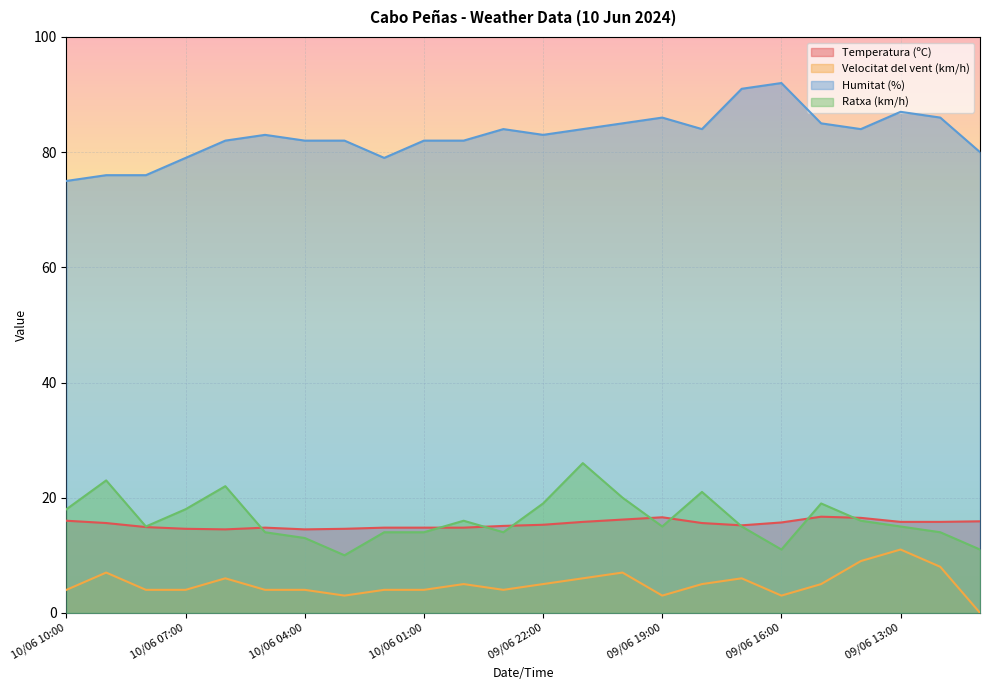

True or false: Velocitat del vent (km/h) has a value of 4.0 at 10/06 05:00.

True